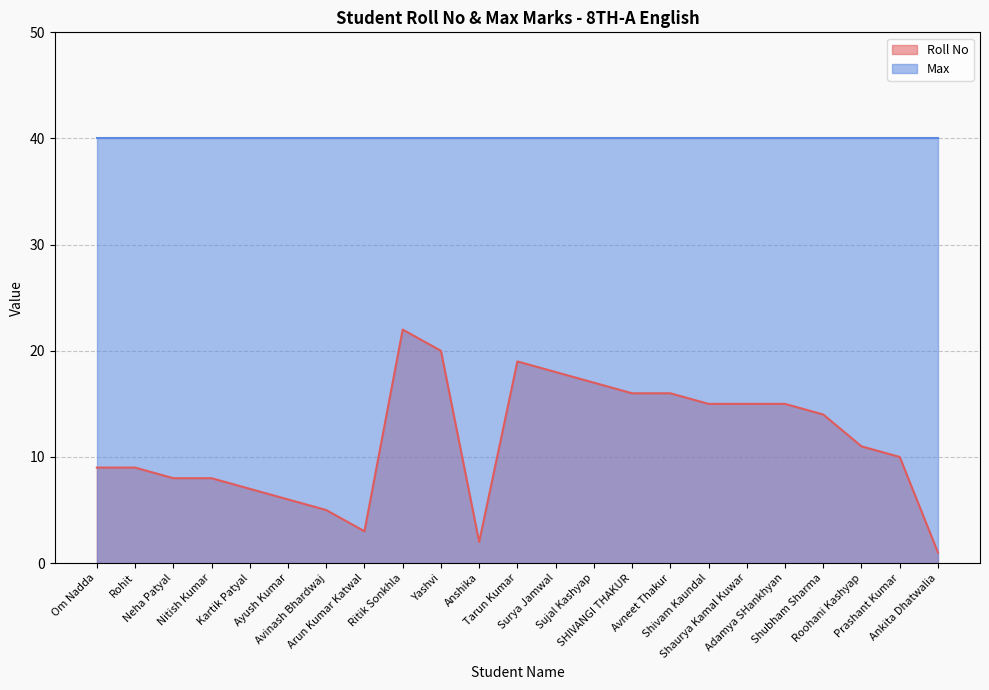

What is the value of the 8th point from the left?

3